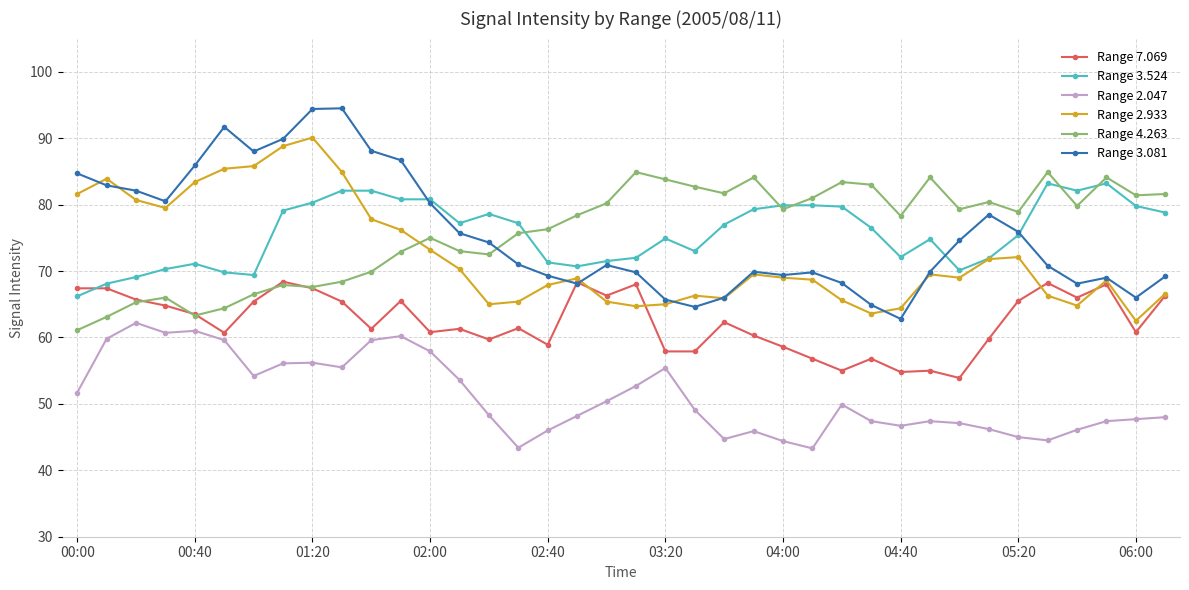

What is the value of the Range 2.047 point at the 13th from the left?

57.9